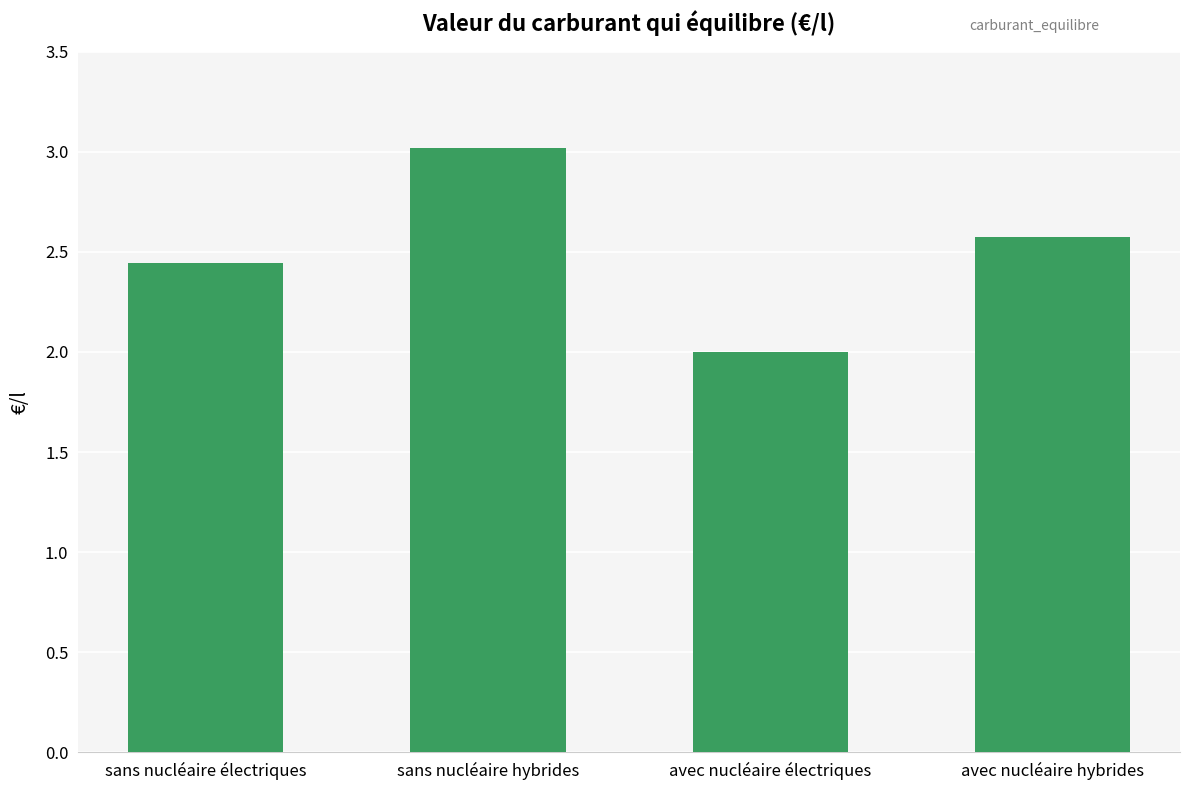

Where is the data nearest to the value 2?

avec nucléaire électriques